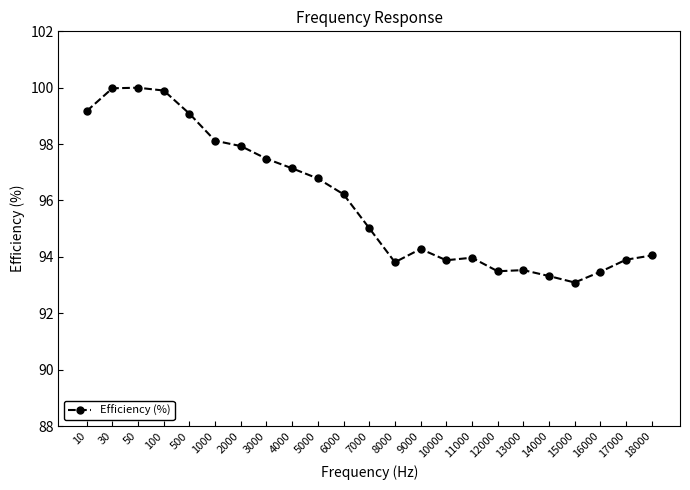

What is the change in value from 500 to 14000?

-5.8